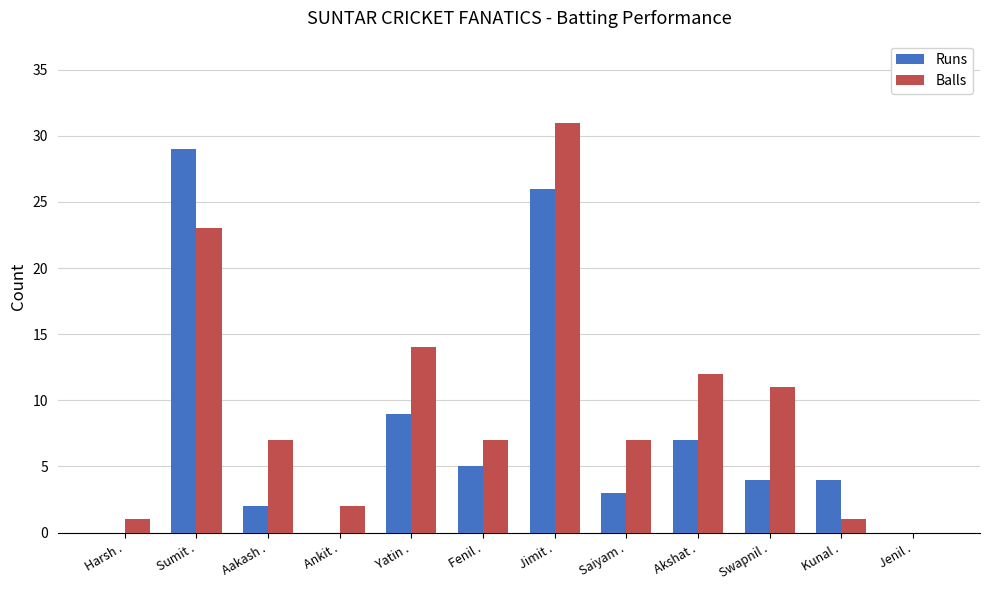

How many data points does each series have?

12